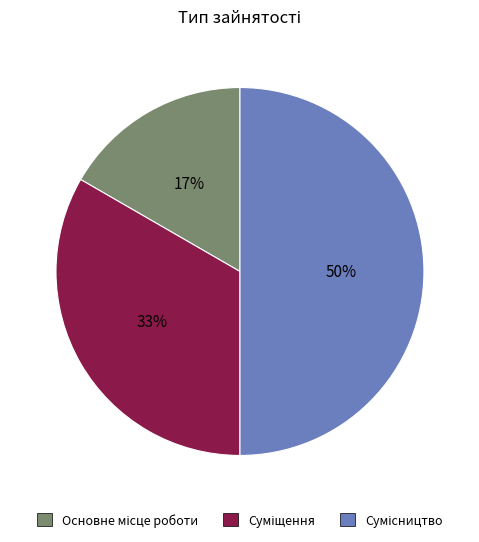

To the nearest percent, what is the average slice percentage?

33%